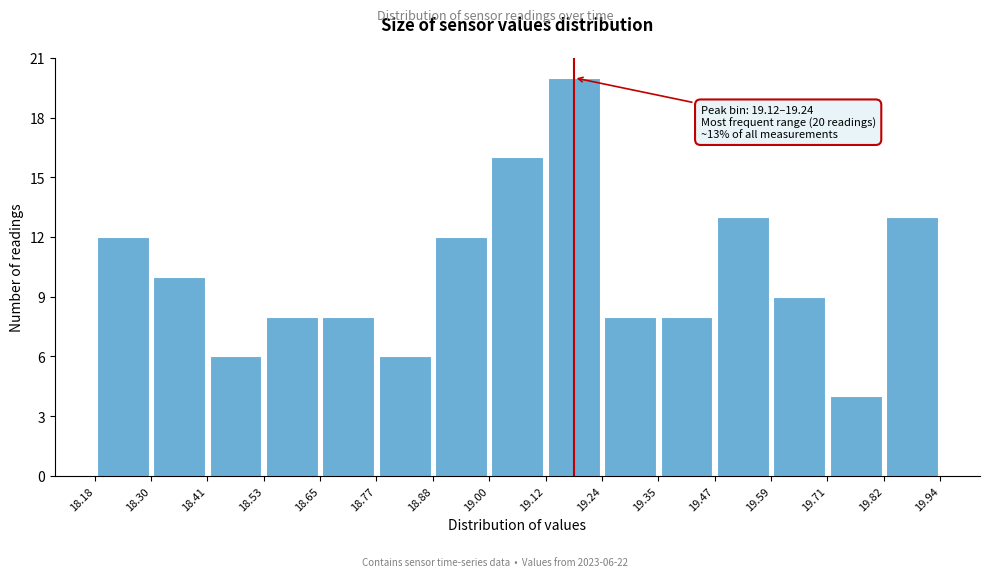

Over which range of the x-axis is the bar tallest?

19.12 to 19.24